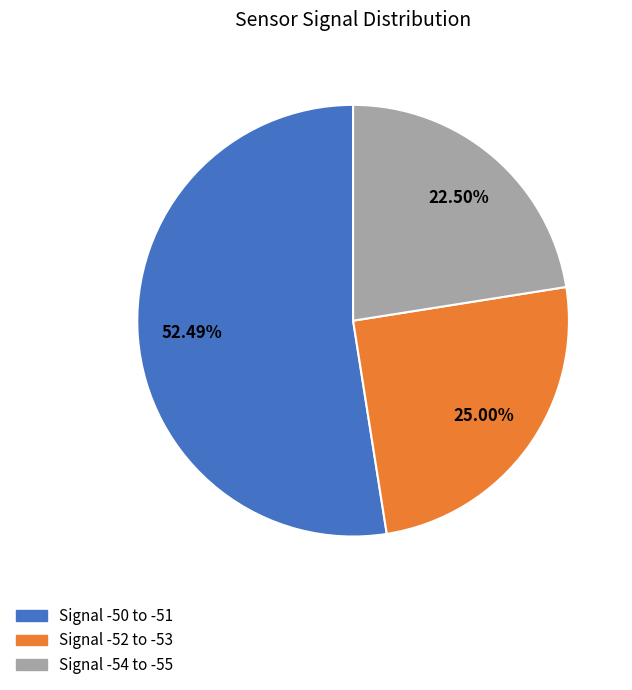

To the nearest percent, what is the average slice percentage?

33%